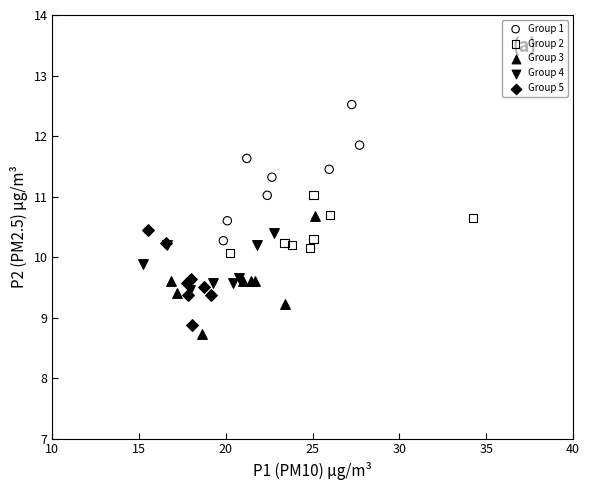

Which series has the largest Y range (max minus min)?

Group 1